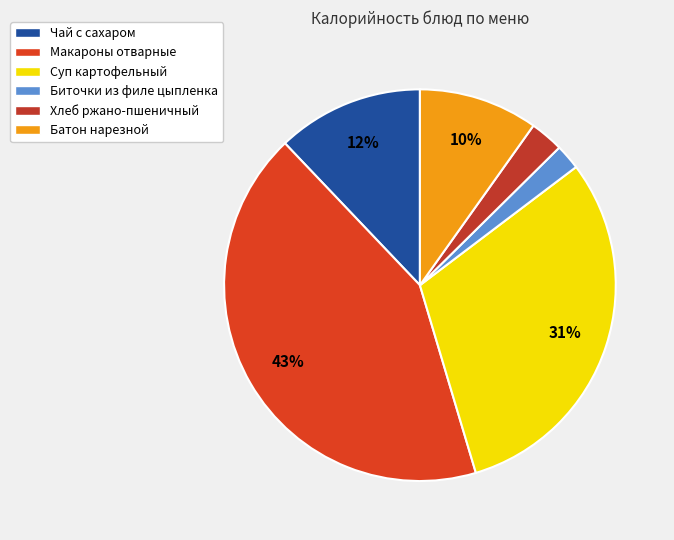

To the nearest percent, what is the average slice percentage?

17%